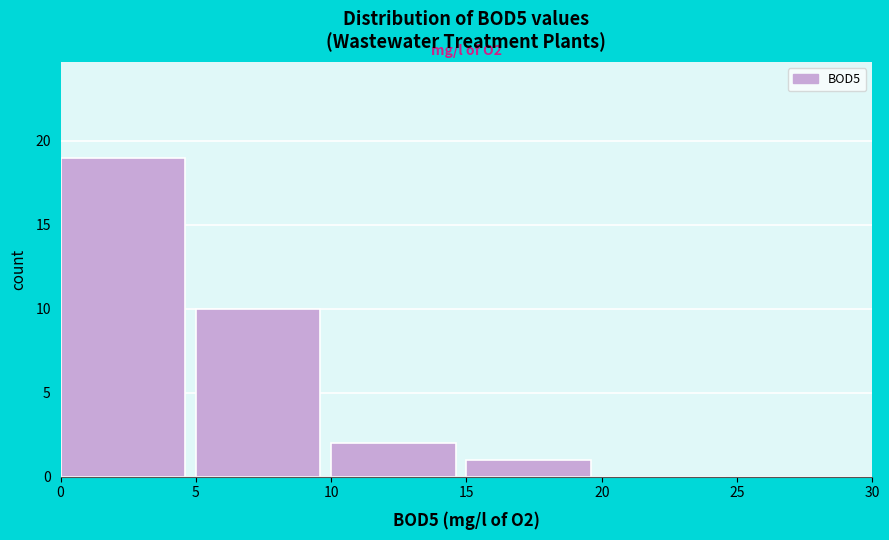

Over which range of the x-axis is the bar tallest?

0 to 5